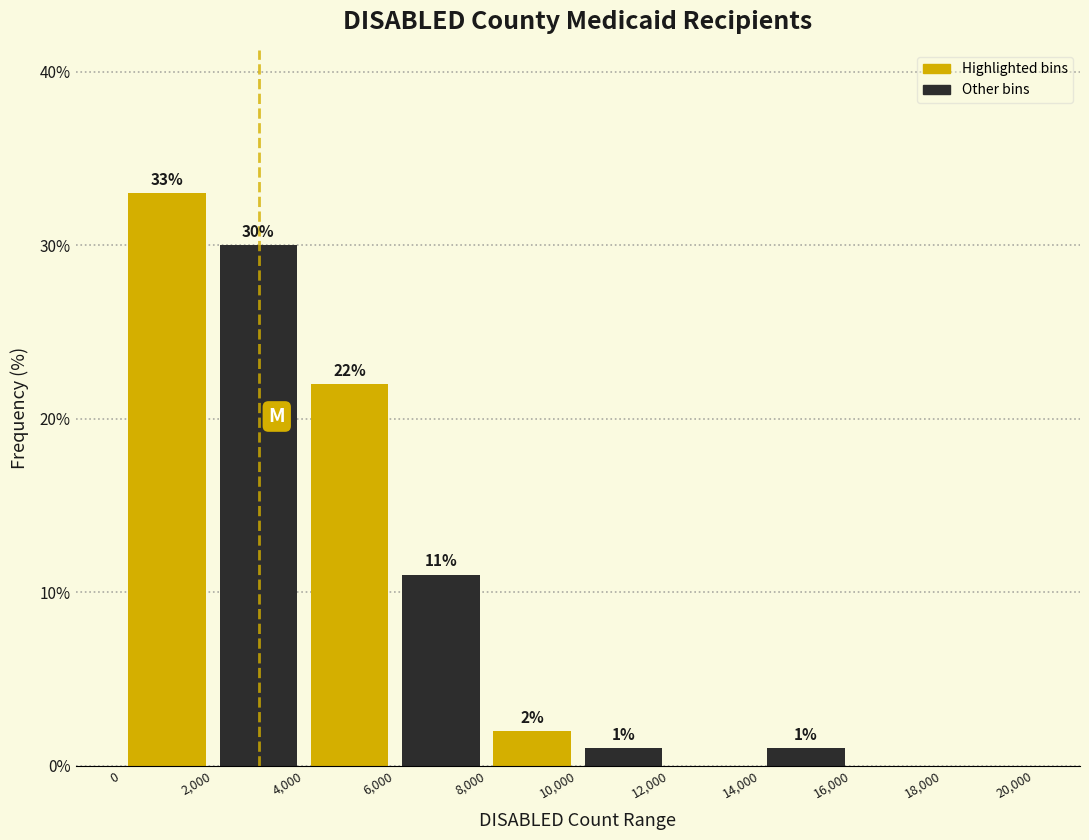

Over which range of the x-axis is the bar tallest?

0 to 2,000